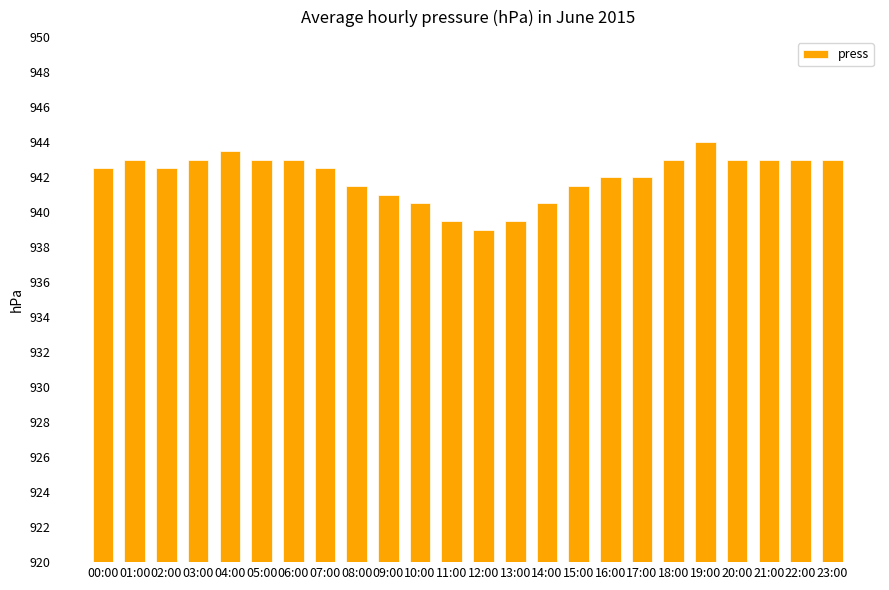

Does the chart contain stacked bars?

No